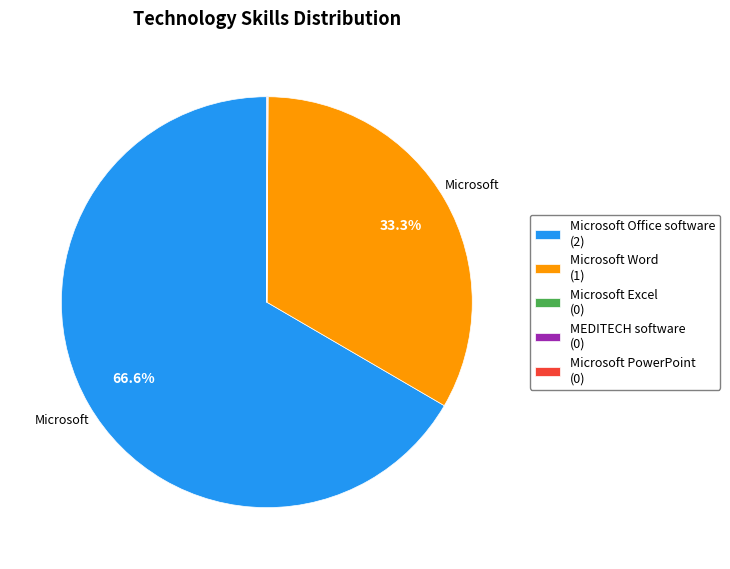

What percentage is NOT represented by Microsoft Word (1)?

66.7%